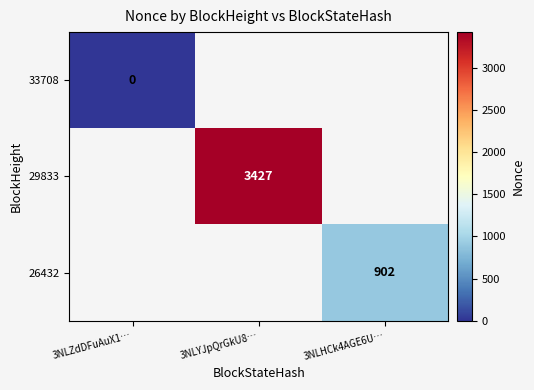

True or false: 29833 has a value of 1022 at 3NLYJpQrGkU8….

False